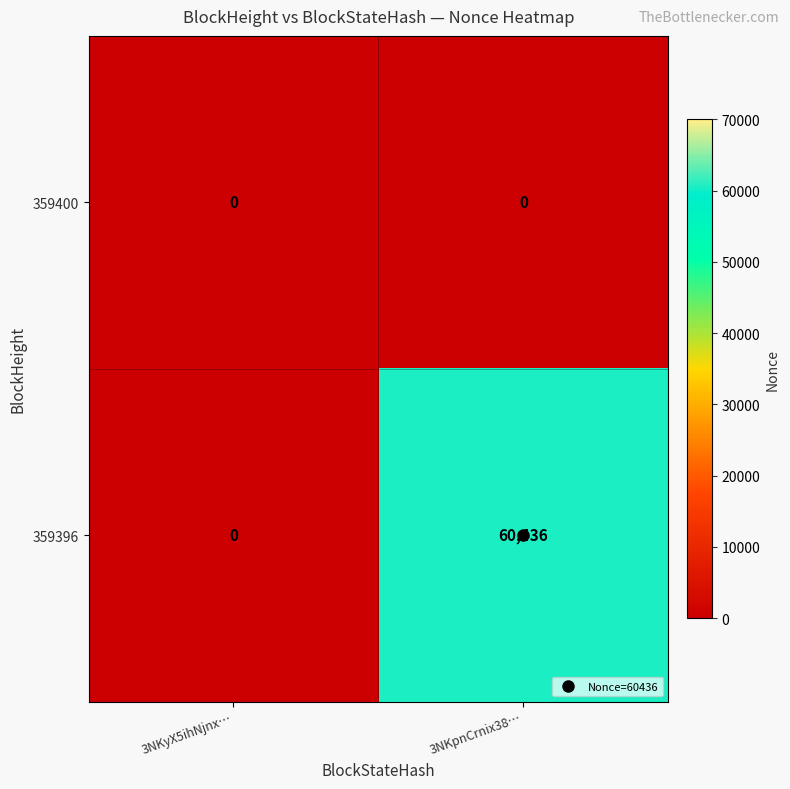

What is the highest value of the 359396 series?

60436